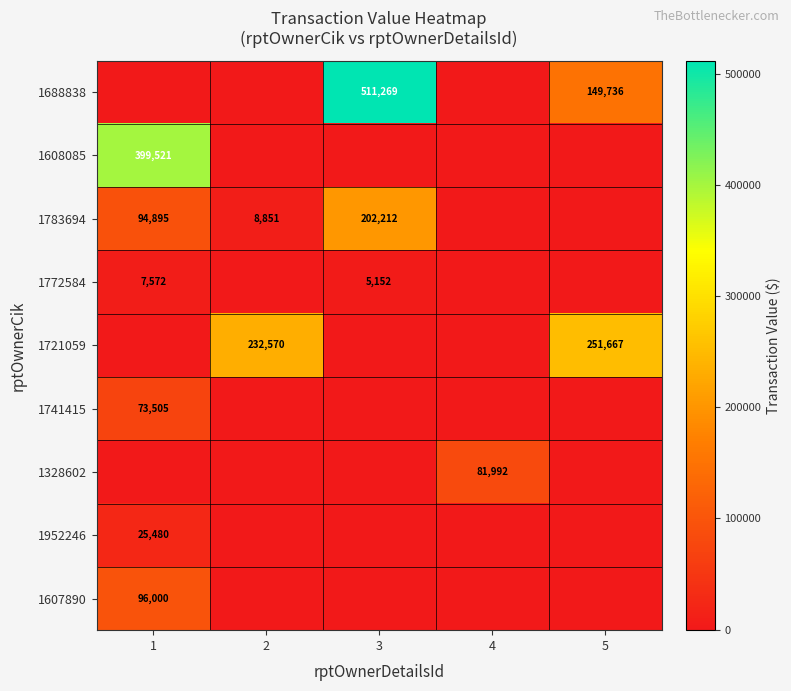

True or false: 1721059 has a value of 375263 at 2.

False